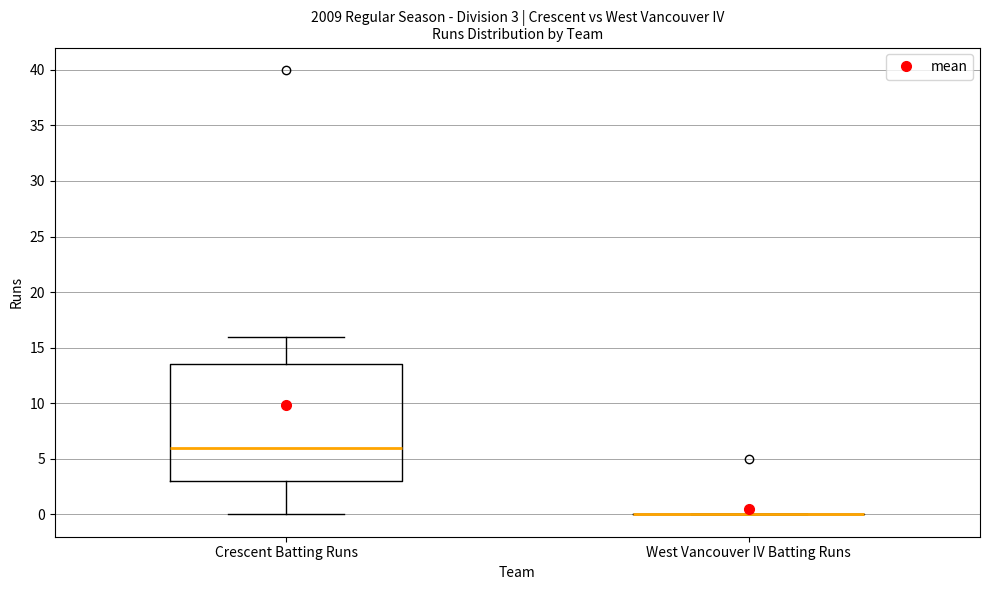

Which box is the tallest, from its lower edge to its upper edge?

Crescent Batting Runs